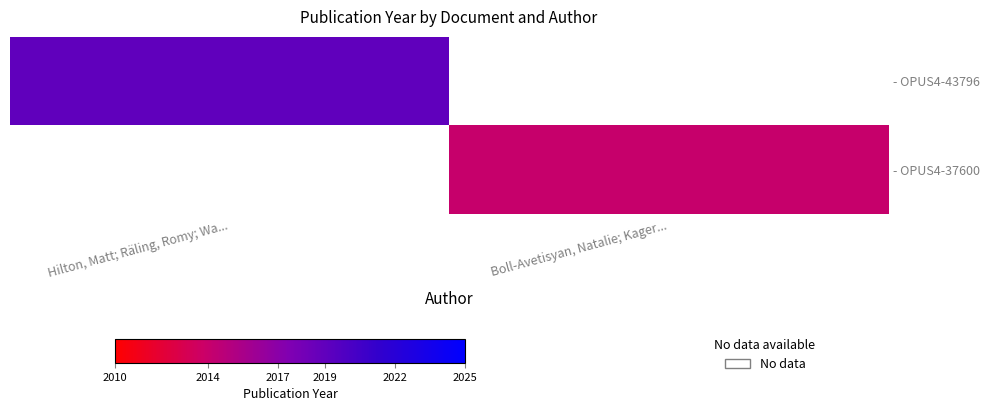

Rank the series at Hilton, Matt; Räling, Romy; Wa... from lowest to highest value.

- OPUS4-43796, - OPUS4-37600